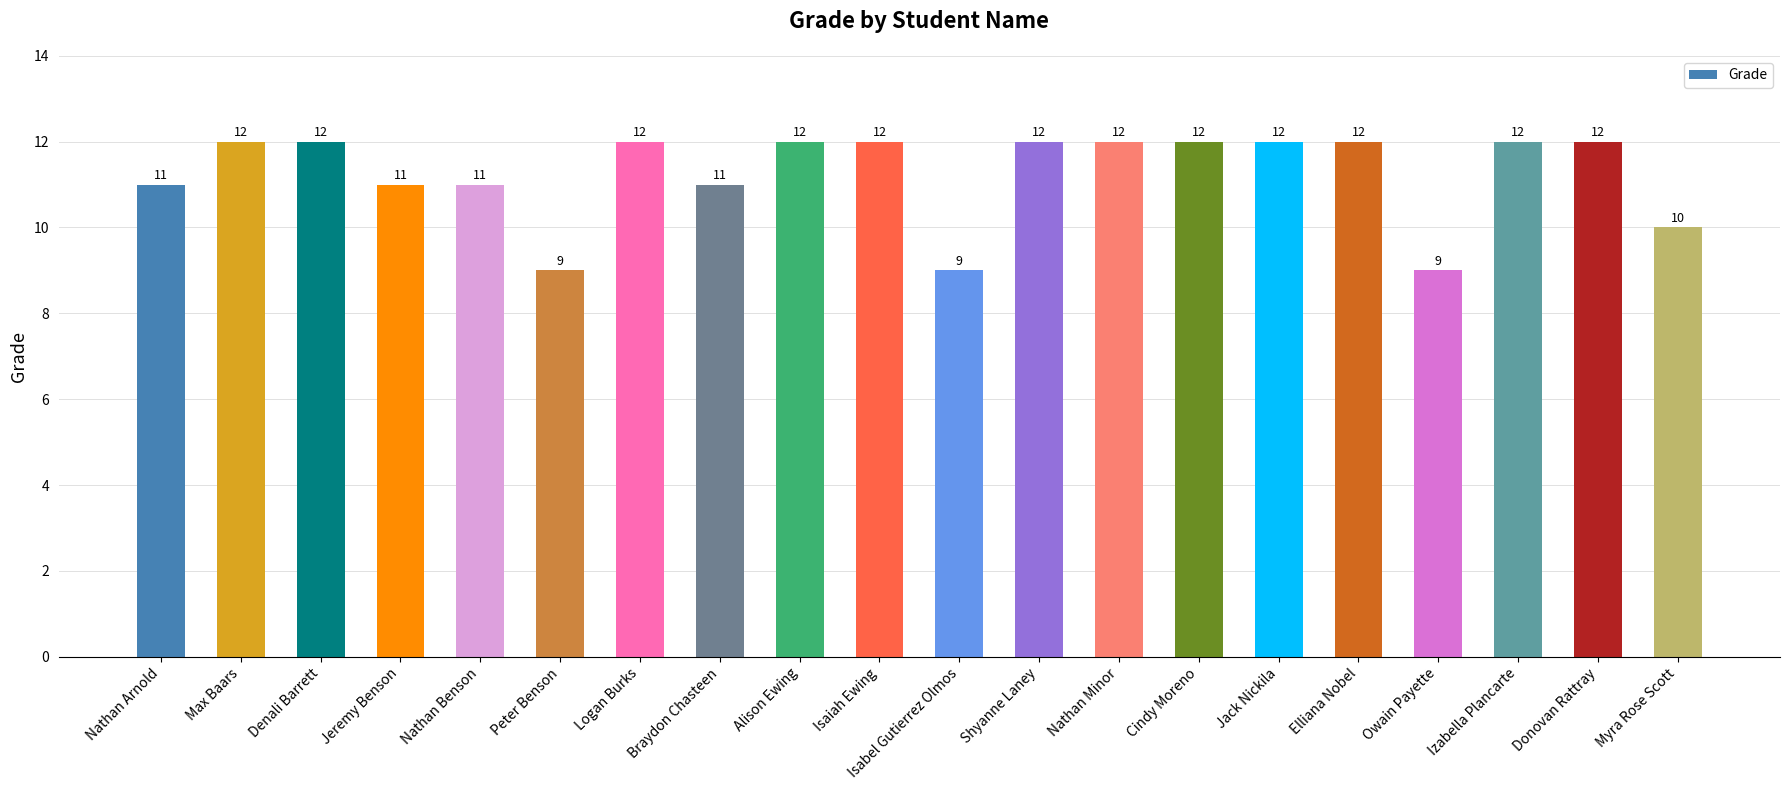

Is it true that the value at Denali Barrett is 12?

True